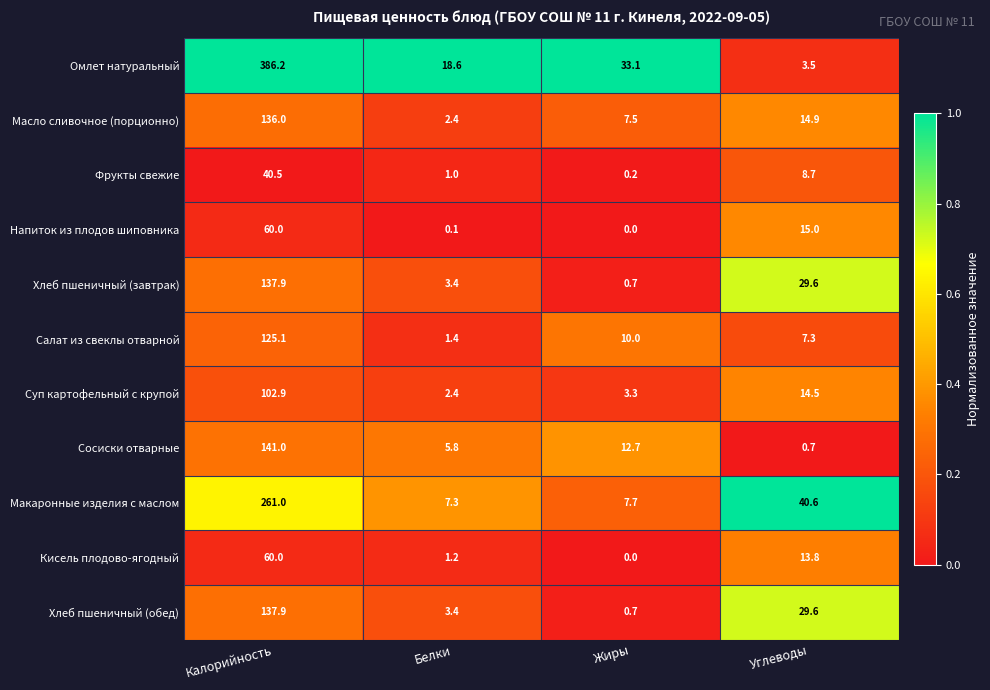

Rank the categories by Хлеб пшеничный (обед) value from highest to lowest.

Калорийность, Углеводы, Белки, Жиры